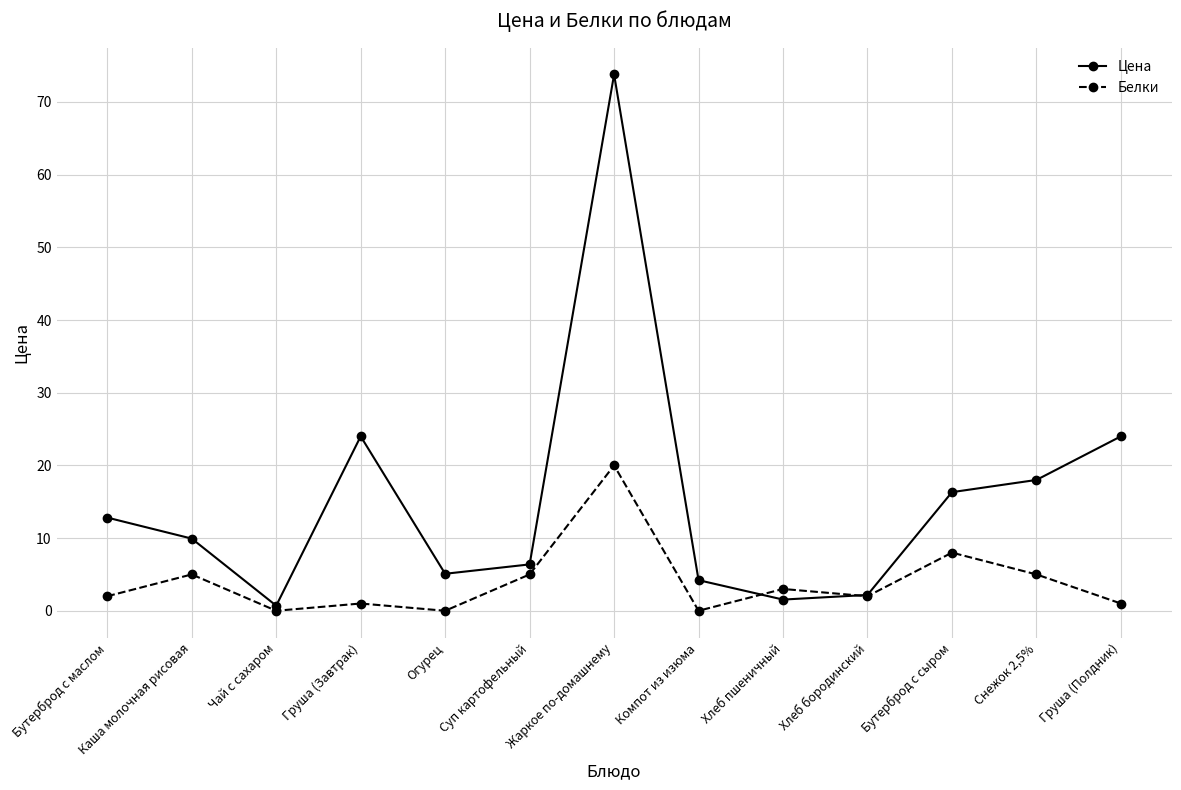

At which category is the sum across all series the highest?

Жаркое по-домашнему